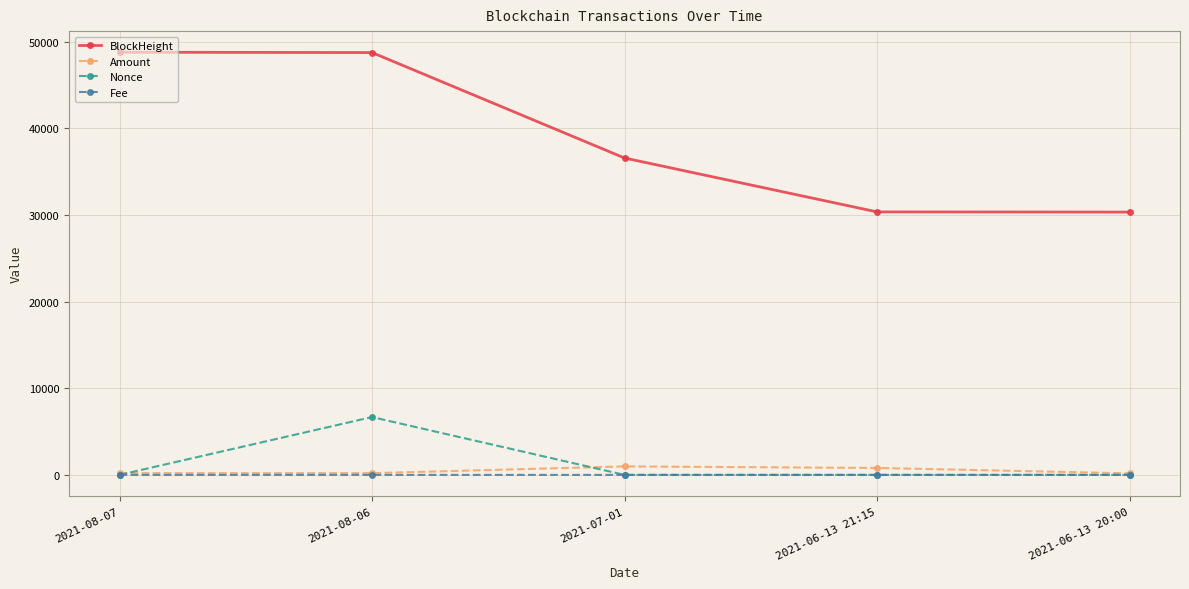

What is the highest value of the BlockHeight series?

48781.0